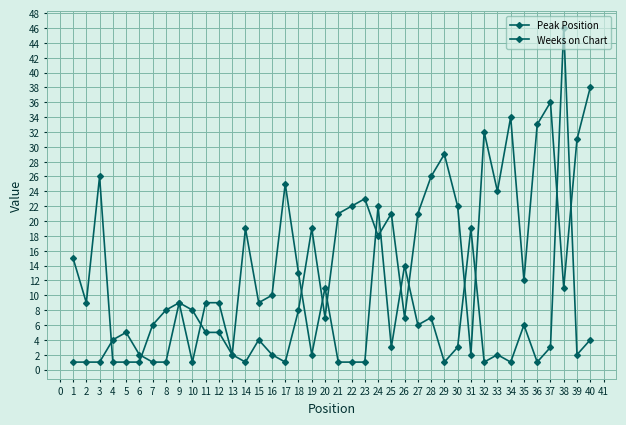

List the series in order of their overall mean, highest first.

Peak Position, Weeks on Chart